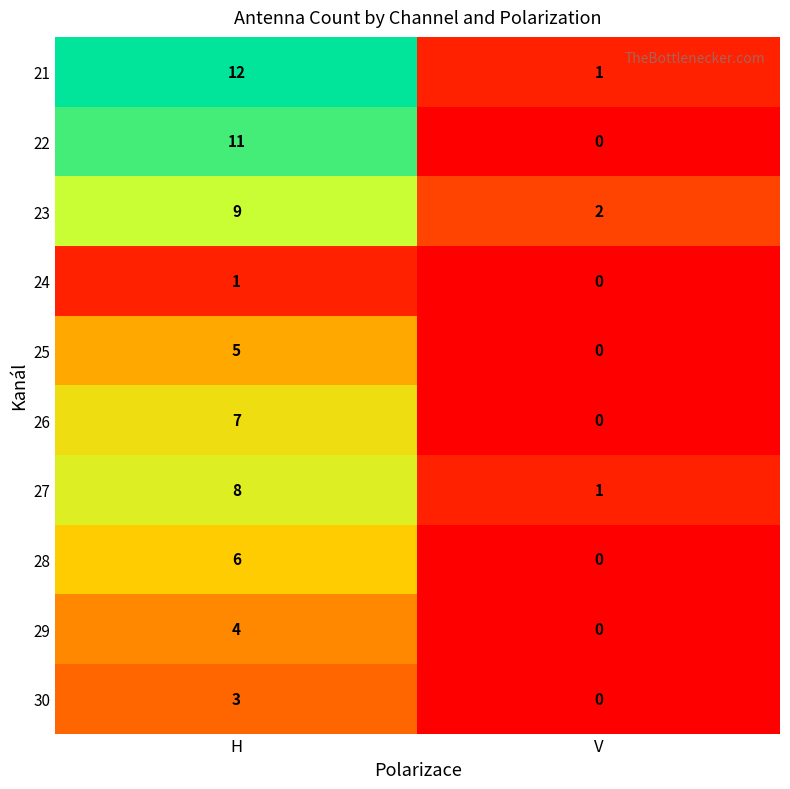

Rank the categories by 24 value from highest to lowest.

H, V